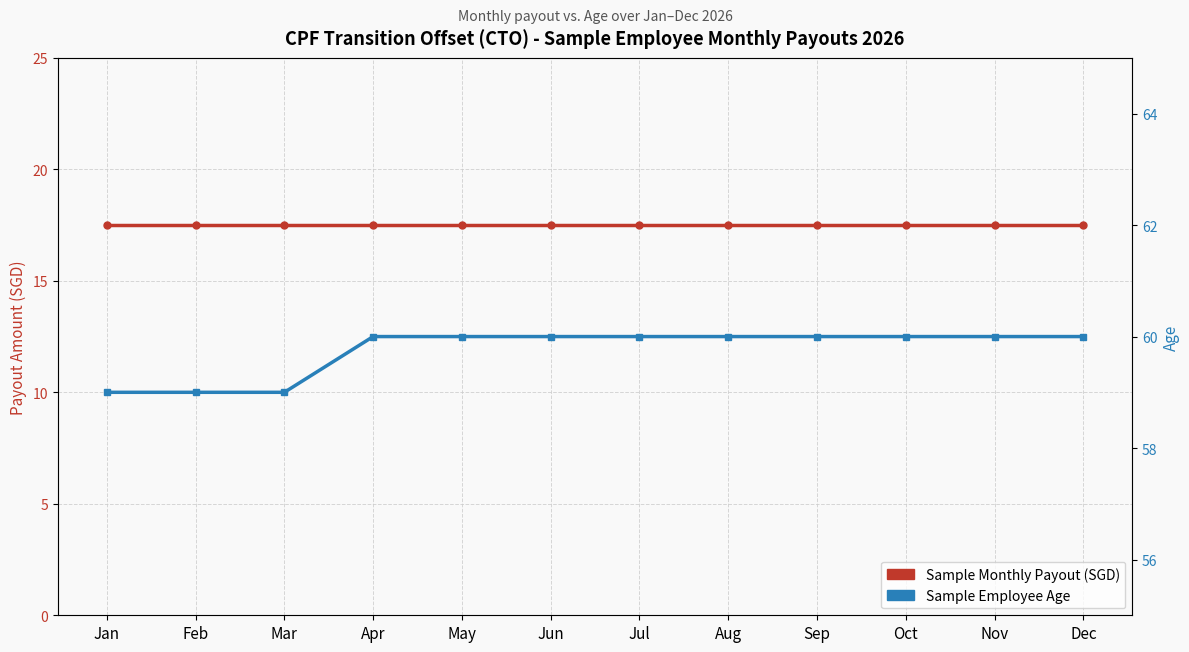

Count the number of categories in the chart.

12